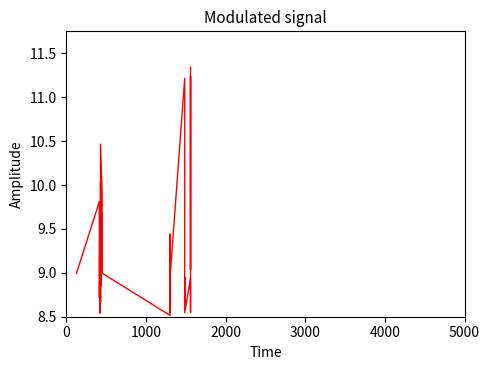

How many interior local valleys (lower than both neighbors) does the data have?

14